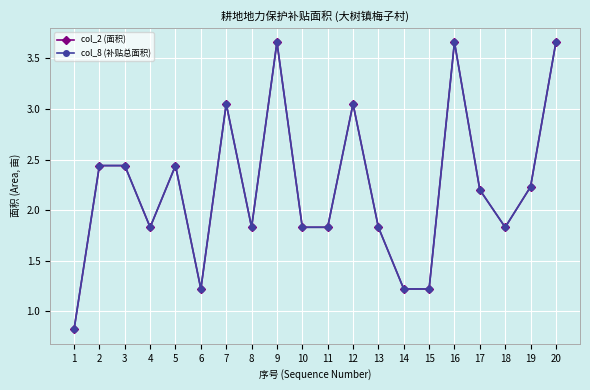

Which series has the largest total across all categories?

col_2 (面积)